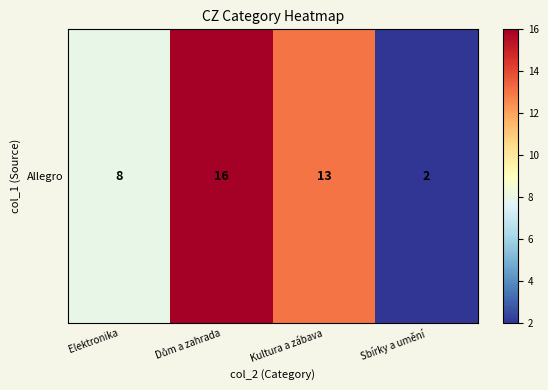

List the labels in order of value, smallest first.

Sbírky a umění, Elektronika, Kultura a zábava, Dům a zahrada